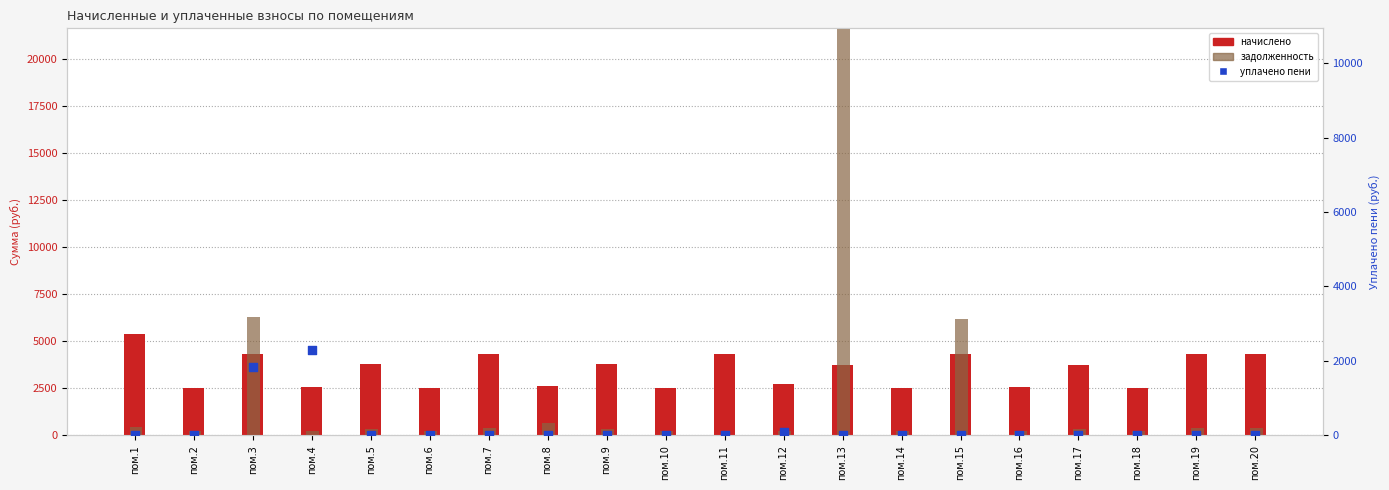

Which series reaches the maximum Y coordinate?

задолженность